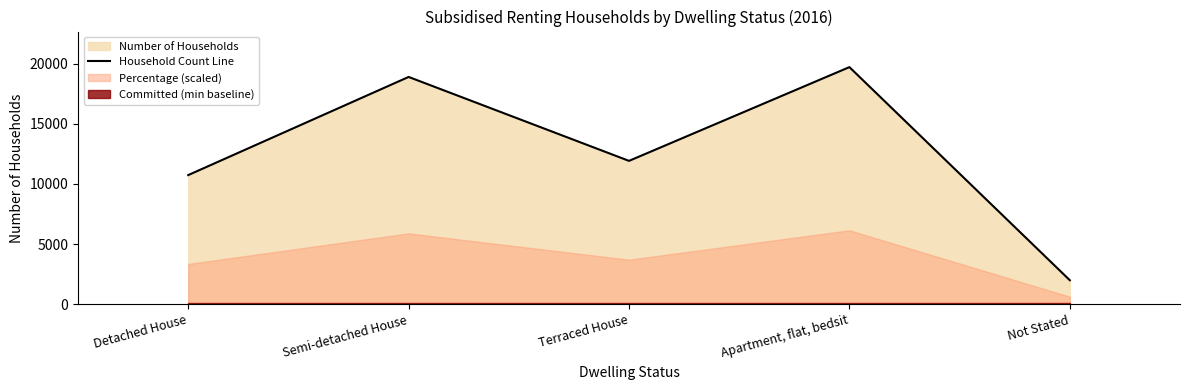

At which category does the chart reach its peak across all series?

Apartment, flat, bedsit